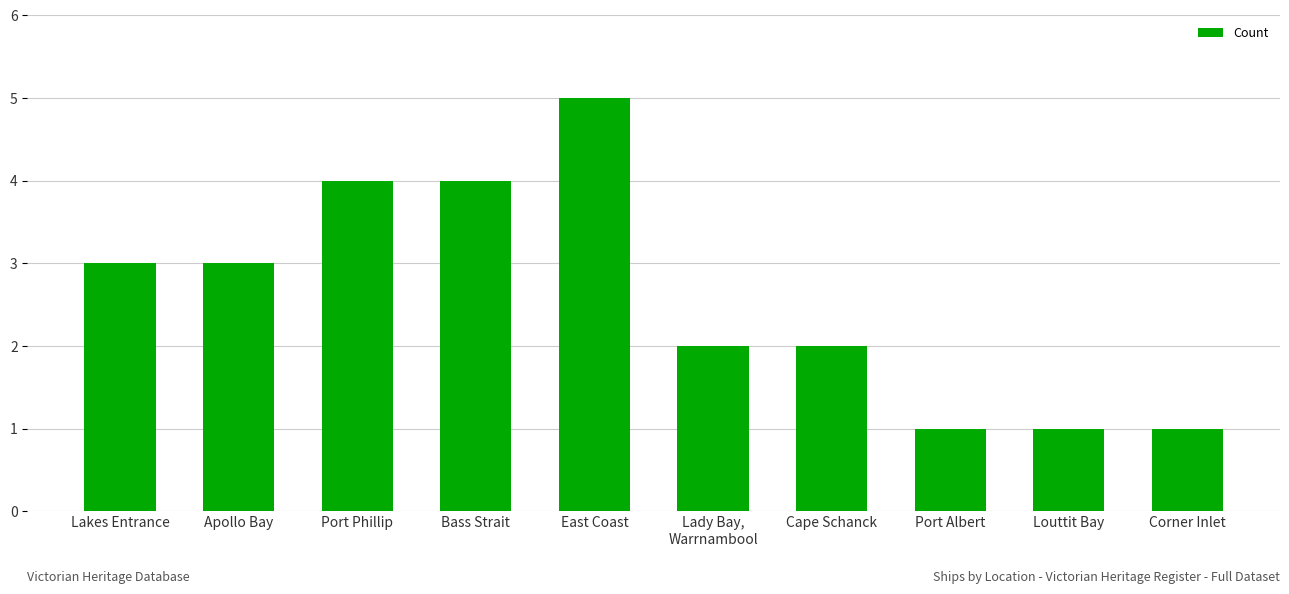

Reading left to right, list all the values displayed in this chart.

Lakes Entrance=3	Apollo Bay=3	Port Phillip=4	Bass Strait=4	East Coast=5	Lady Bay,
Warrnambool=2	Cape Schanck=2	Port Albert=1	Louttit Bay=1	Corner Inlet=1